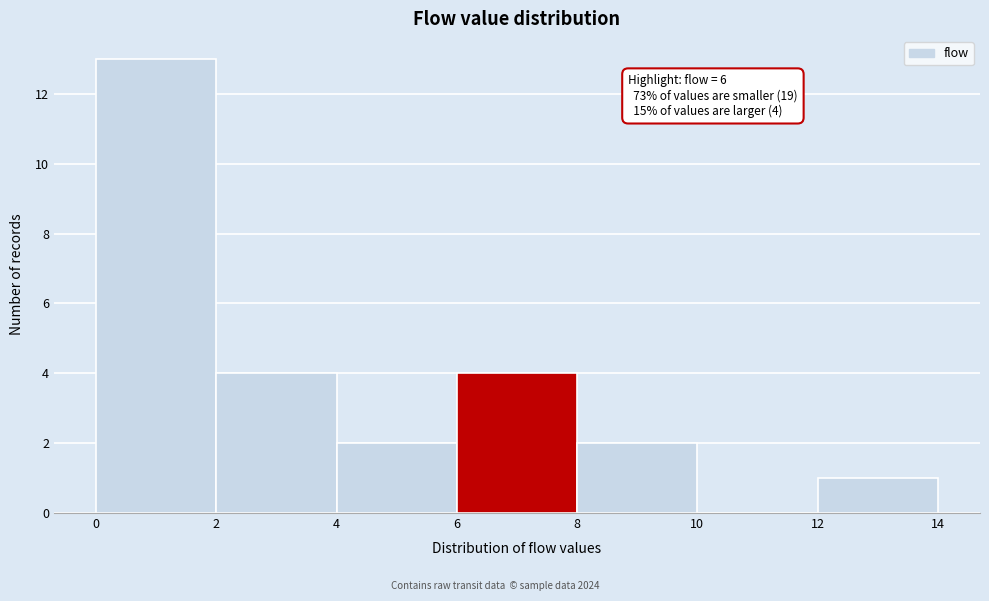

Which range on the x-axis has the tallest bar?

0 to 2